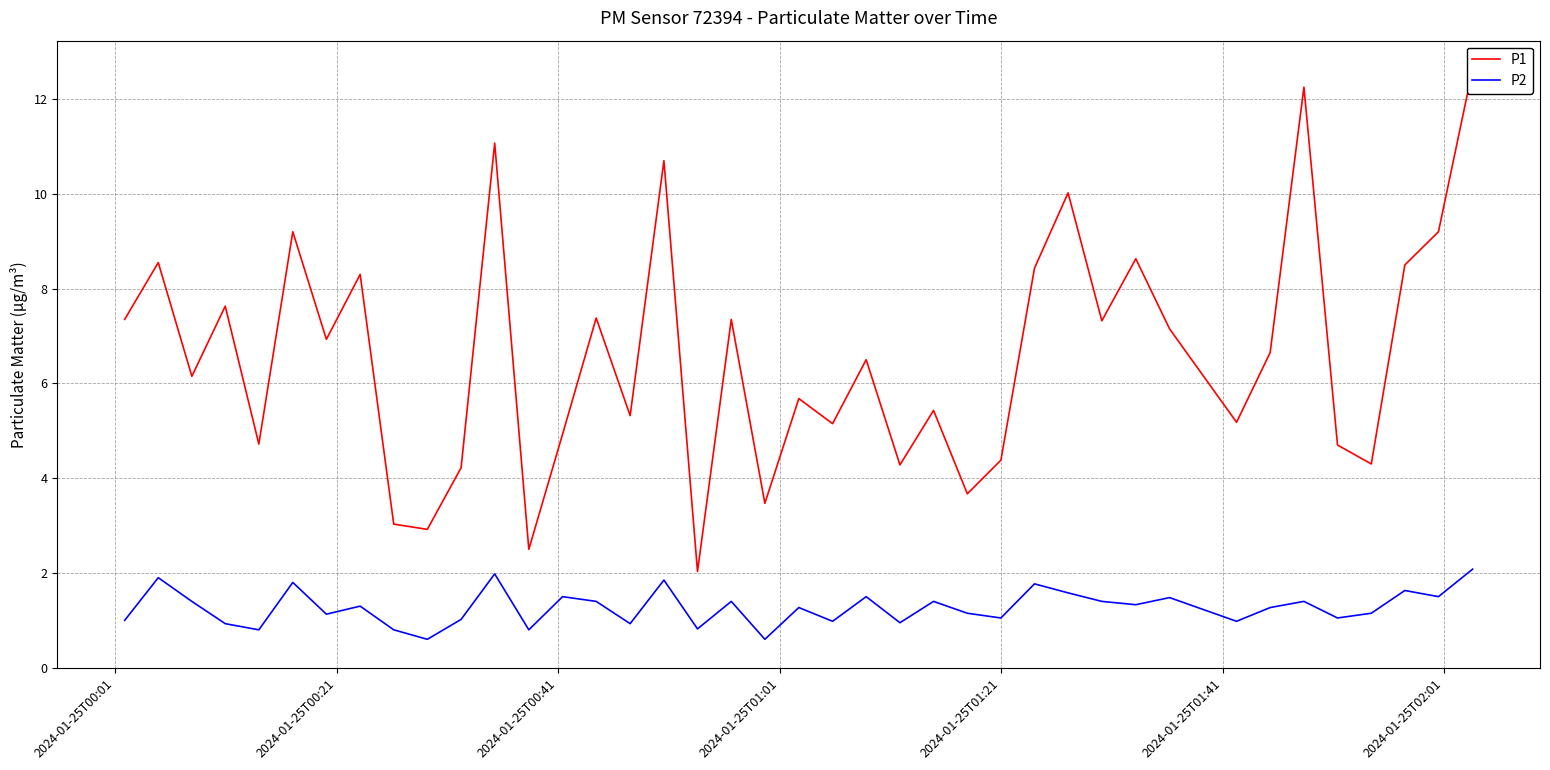

List the series in order of their peak value, lowest first.

P2, P1